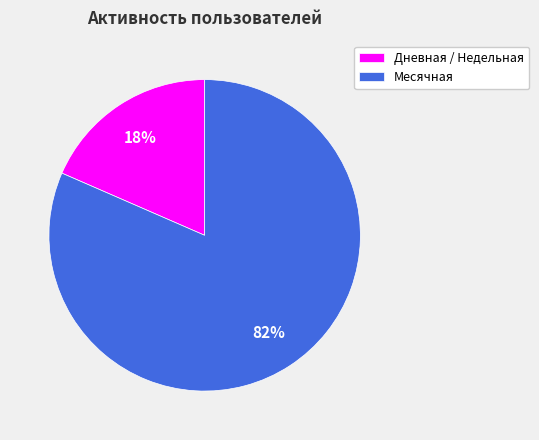

Which has a higher value, Дневная / Недельная or Месячная?

Месячная